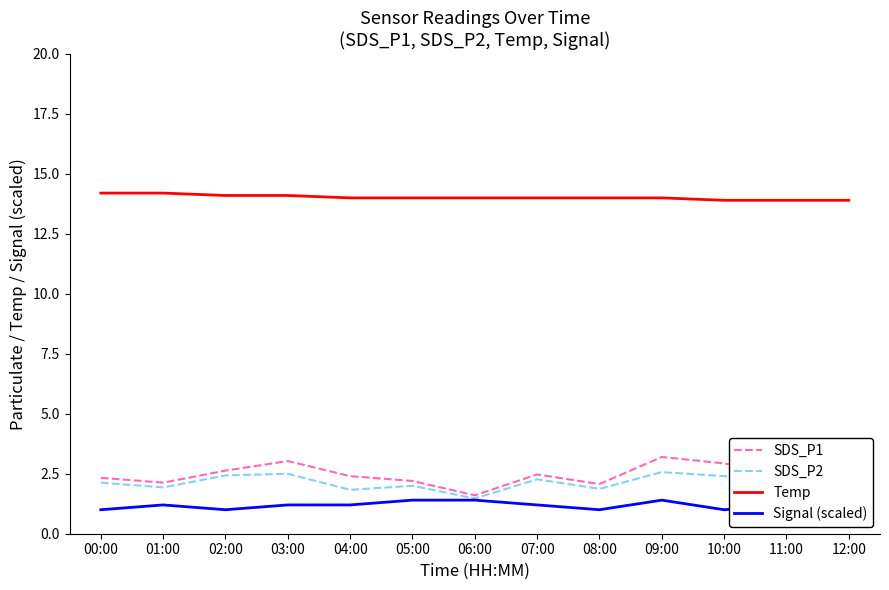

At which label does SDS_P2 first exceed 2?

00:00